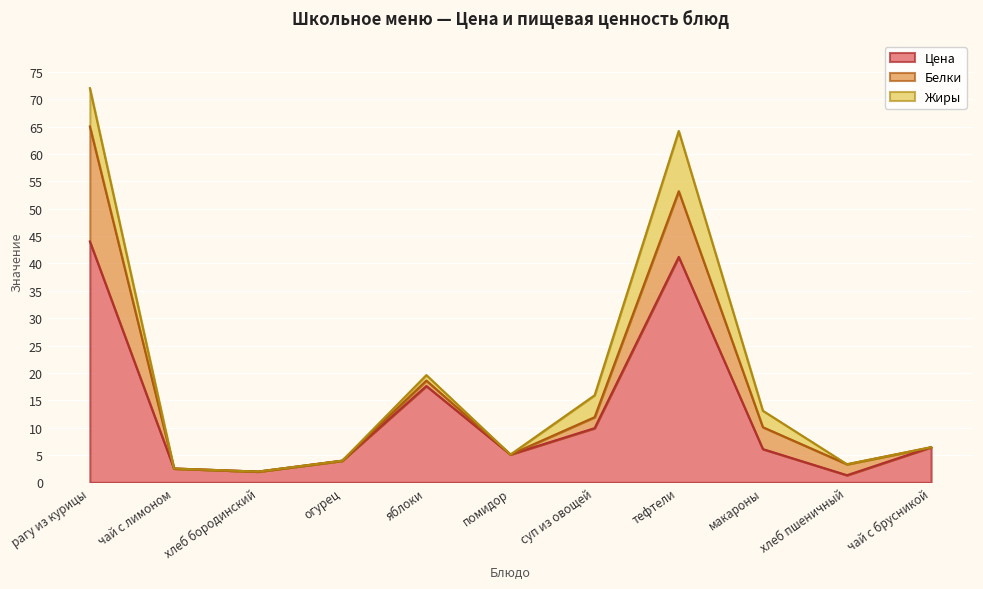

At how many categories does at least one series exceed 15?

3